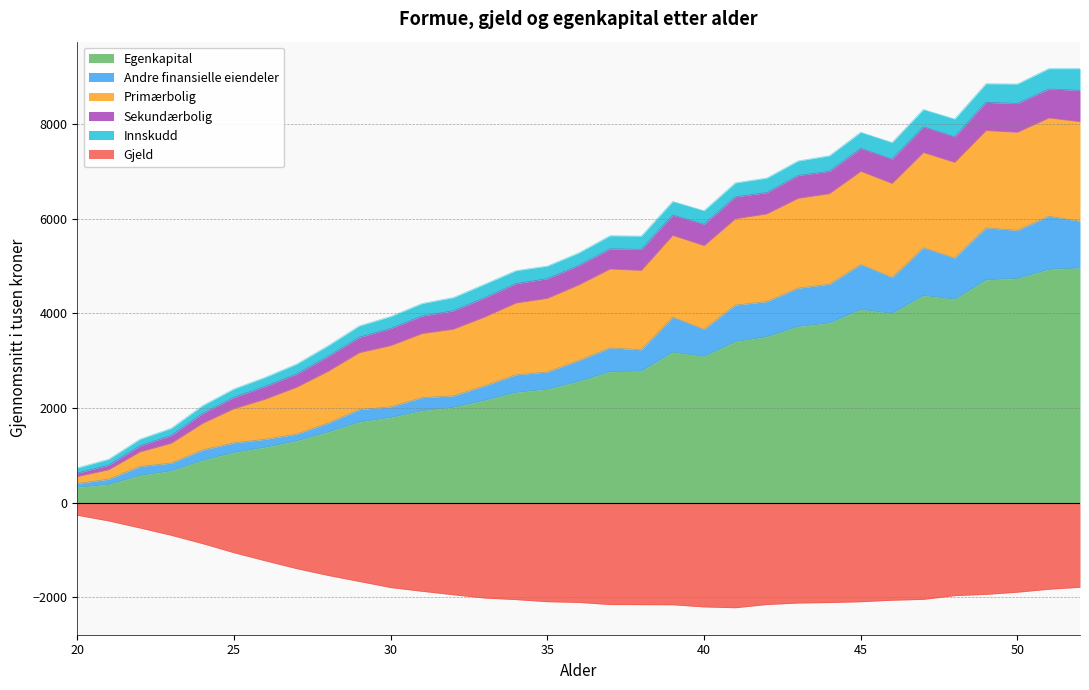

True or false: Gjeld and Egenkapital cross at least once.

False